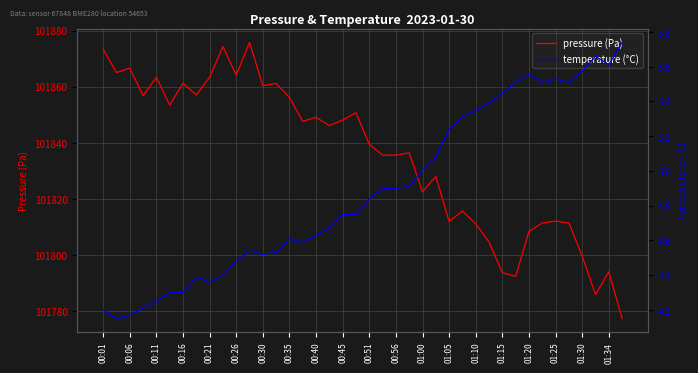

What is the minimum value for pressure (Pa)?

101777.4